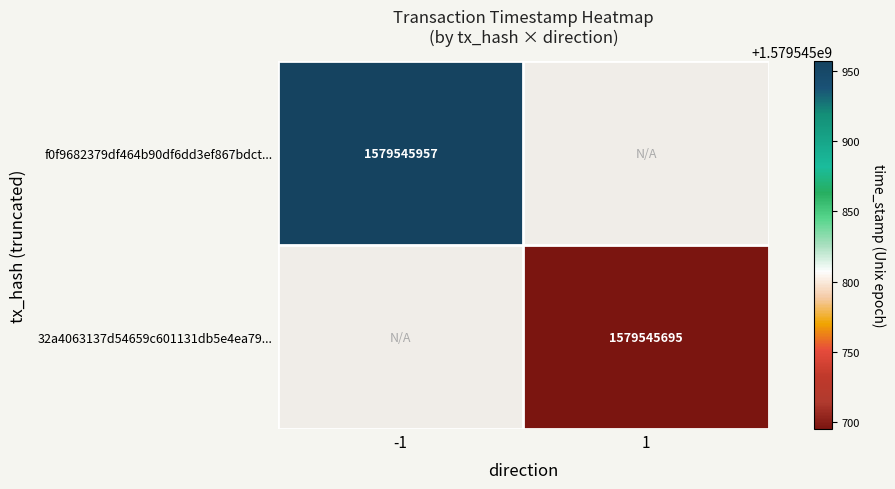

Reading right to left, what are all the values shown in this chart?

f0f9682379df464b90df6dd3ef867bdcd12f359: time_stamp=1579545957	direction=-1
32a4063137d54659c601131db5e4ea7936fbc2b: time_stamp=1579545695	direction=1